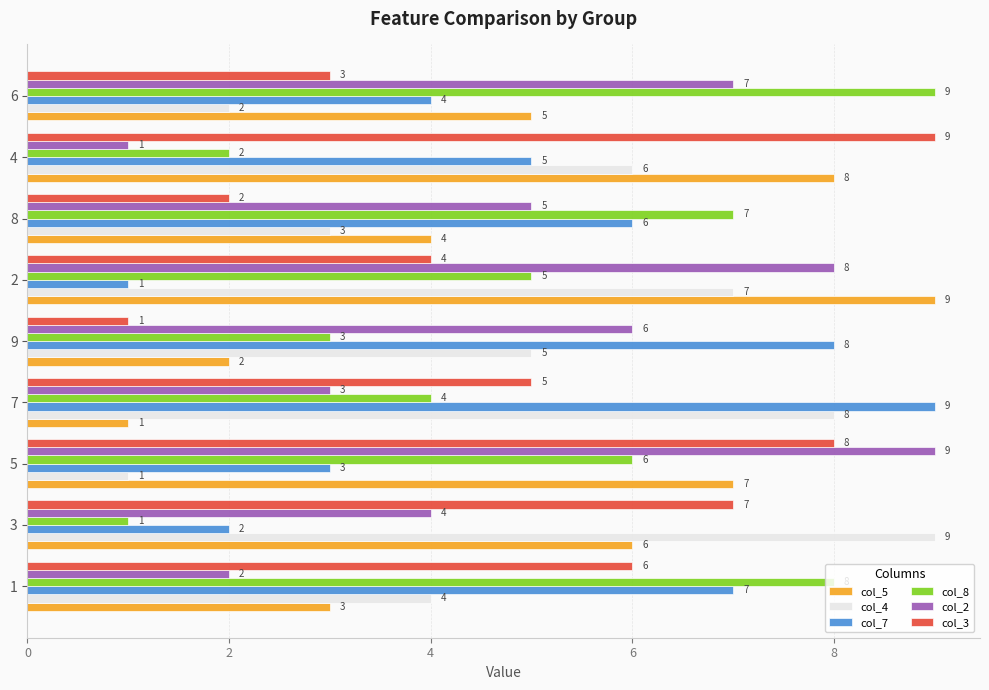

The value of col_7 at 3 is 2. True or false?

True